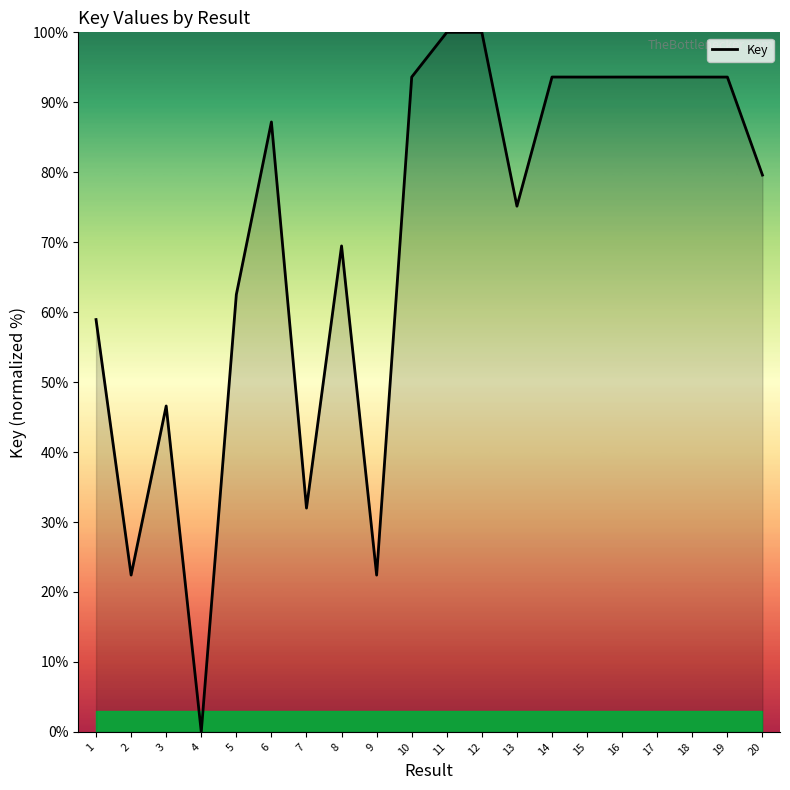

Which category has the lowest value across all series?

4